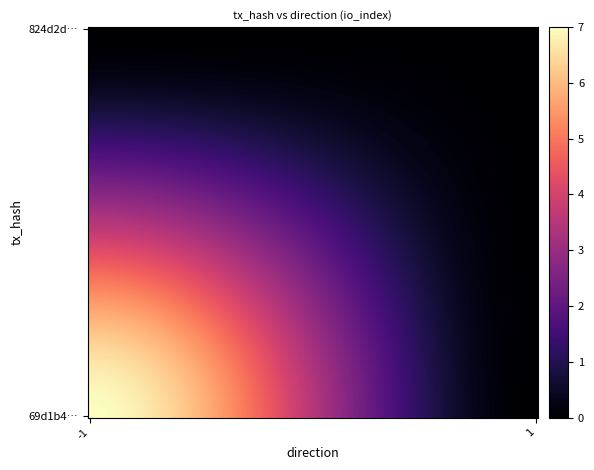

Rank the series by their maximum value, from lowest to highest.

824d2d27d466f716a8536d3b795cbfdf54e7d5b, 69d1b43ed4f3faef4333ebd4024313c7600ec11